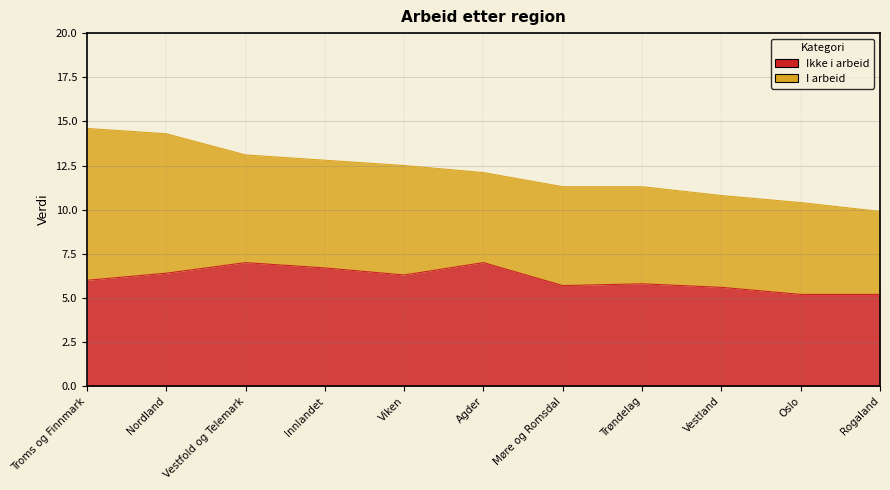

What is the ratio of the value at Nordland to the value at Viken?

1.0